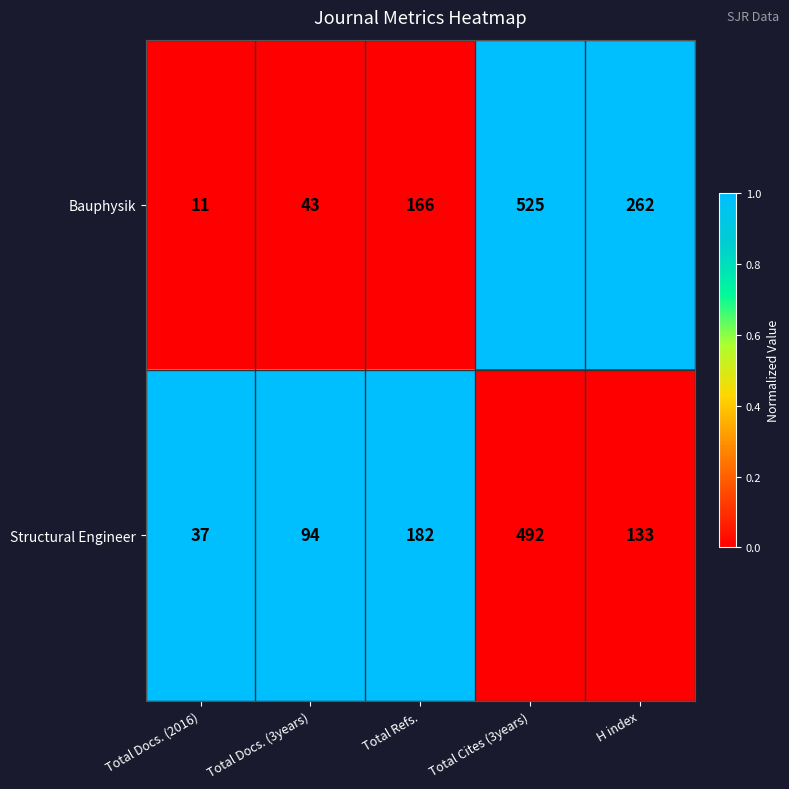

What is the minimum value for Bauphysik?

11